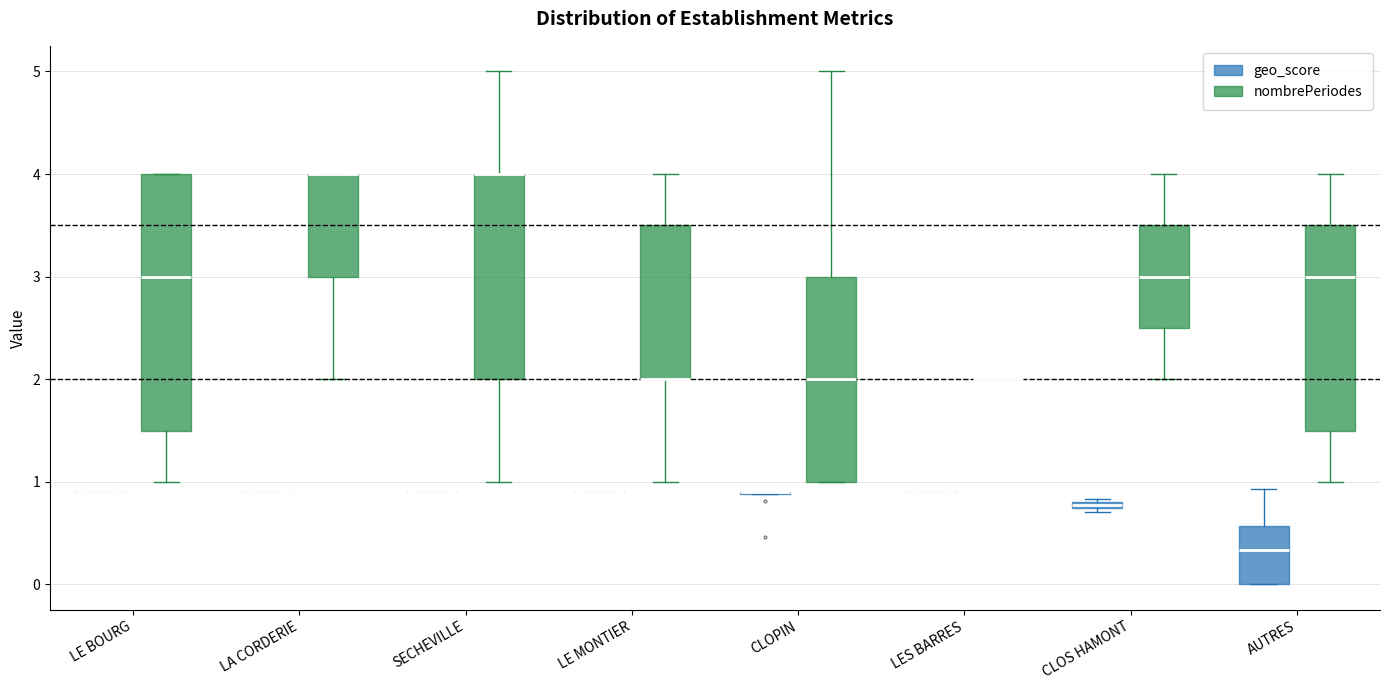

Which box is the tallest, from its lower edge to its upper edge?

LE BOURG (nombrePeriodes)